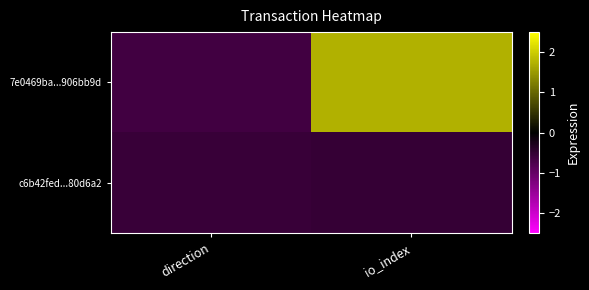

List the series in order of their peak value, lowest first.

c6b42fed...80d6a2, 7e0469ba...906bb9d